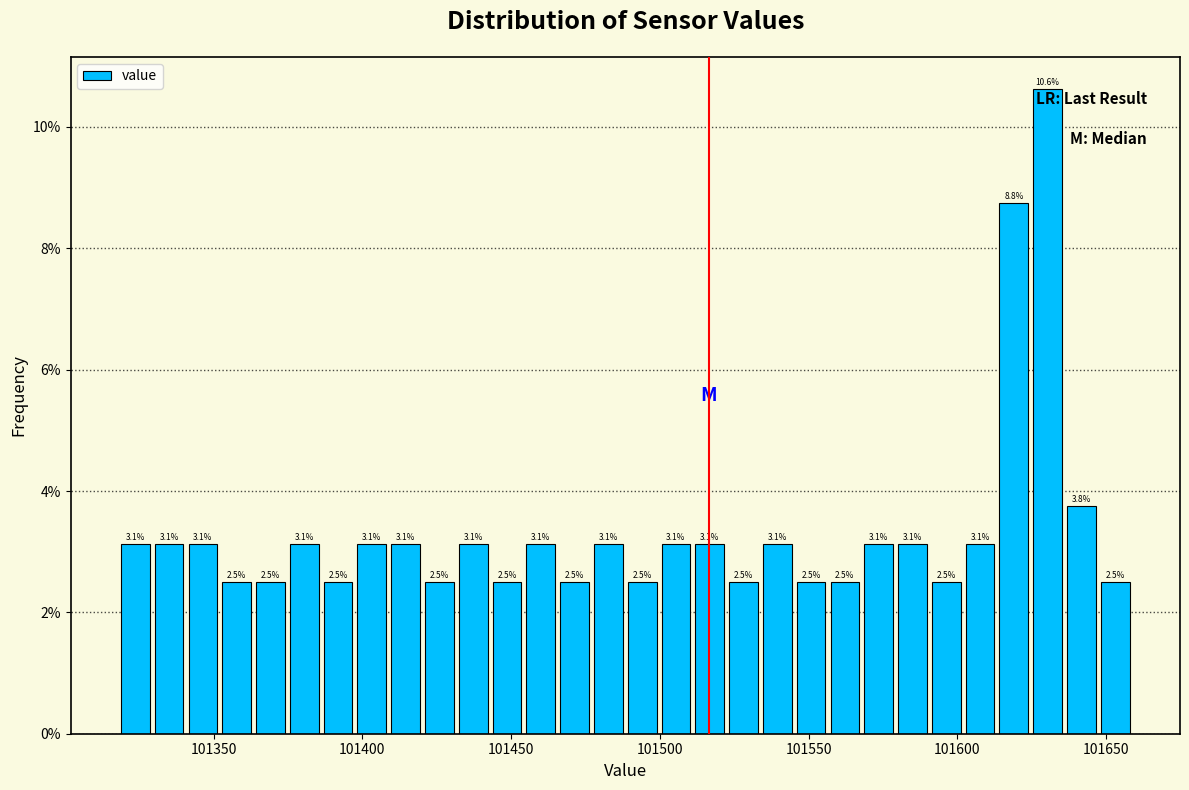

Read against the x-axis, roughly where is the centre of the tallest bar?

101630